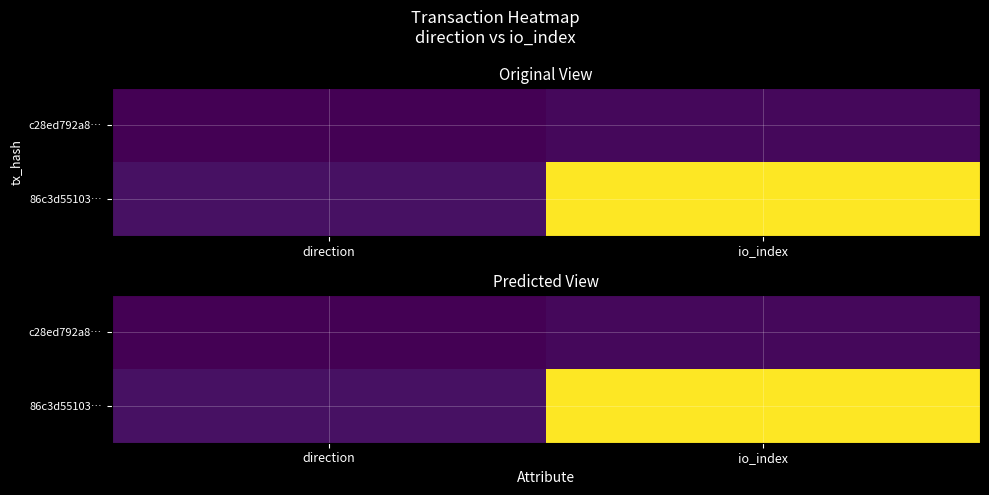

True or false: 86c3d55103… has a value of 43 at io_index.

True